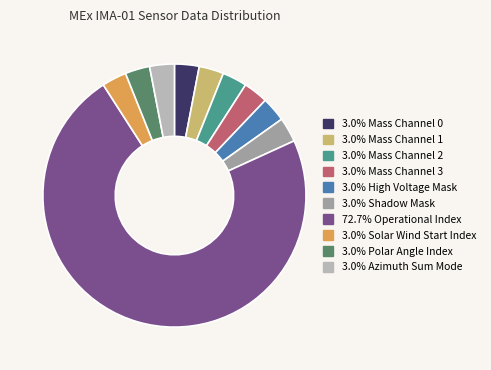

Is there a majority slice in this chart?

Yes